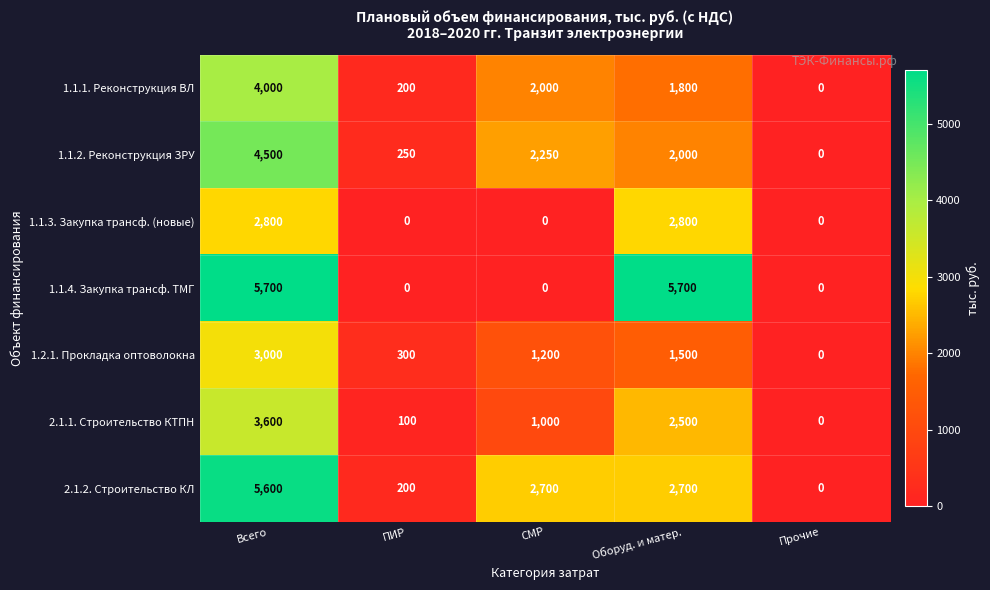

At Оборуд. и матер., list the series in order from largest to smallest.

1.1.4. Закупка трансф. ТМГ, 1.1.3. Закупка трансф. (новые), 2.1.2. Строительство КЛ, 2.1.1. Строительство КТПН, 1.1.2. Реконструкция ЗРУ, 1.1.1. Реконструкция ВЛ, 1.2.1. Прокладка оптоволокна